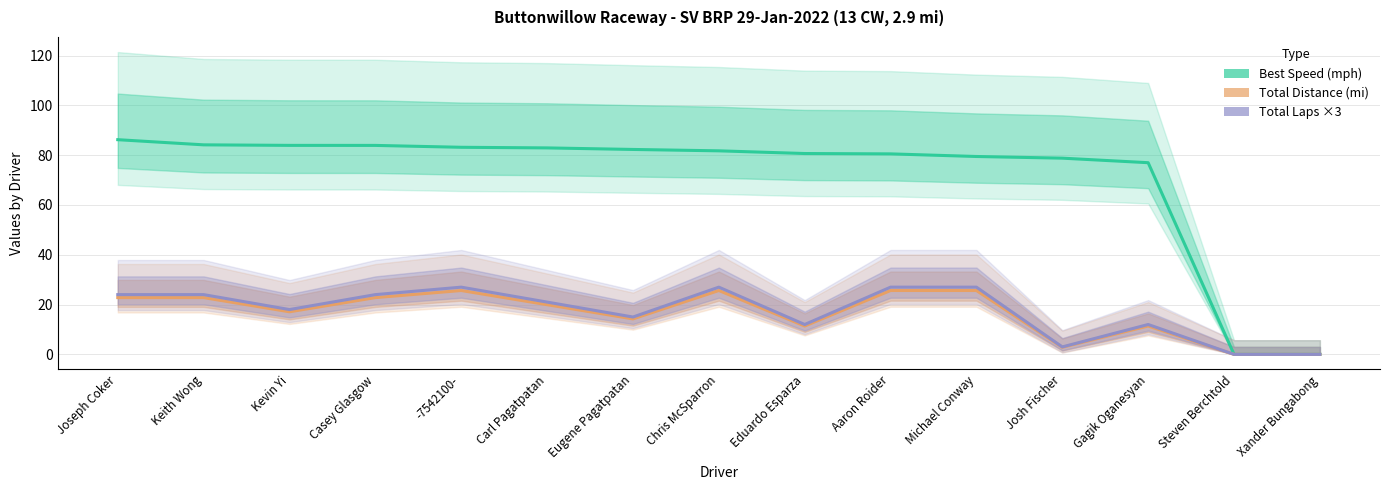

What is the sum of all Best Speed values?

1064.9